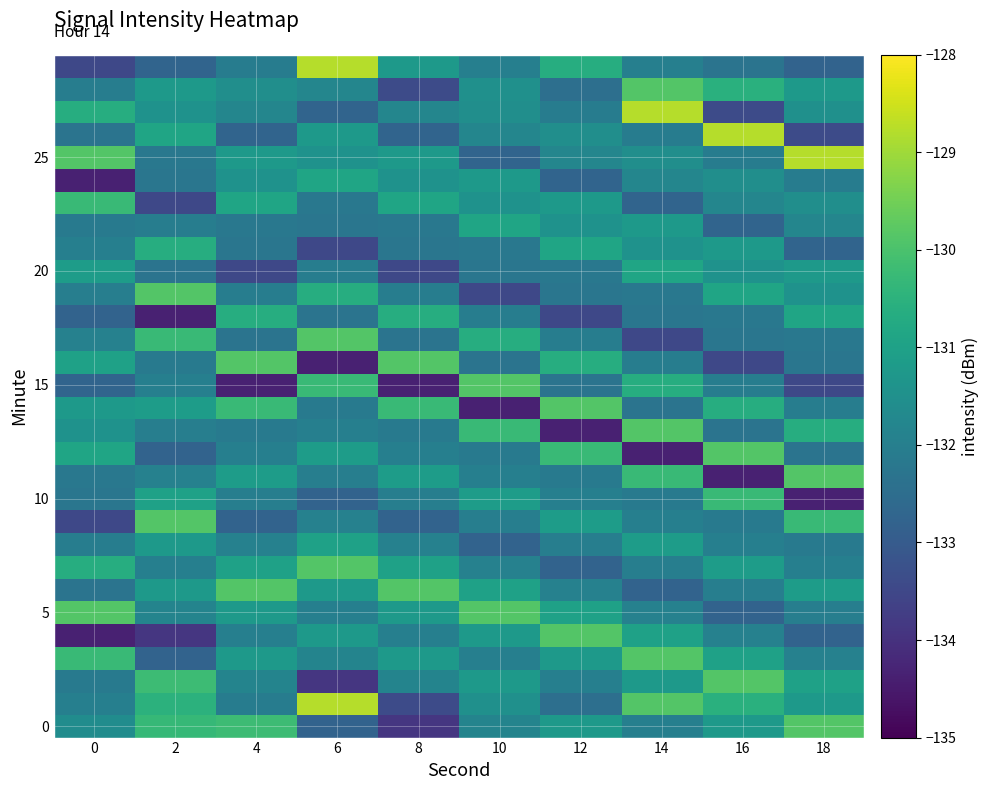

How many distinct data groups are displayed?

30